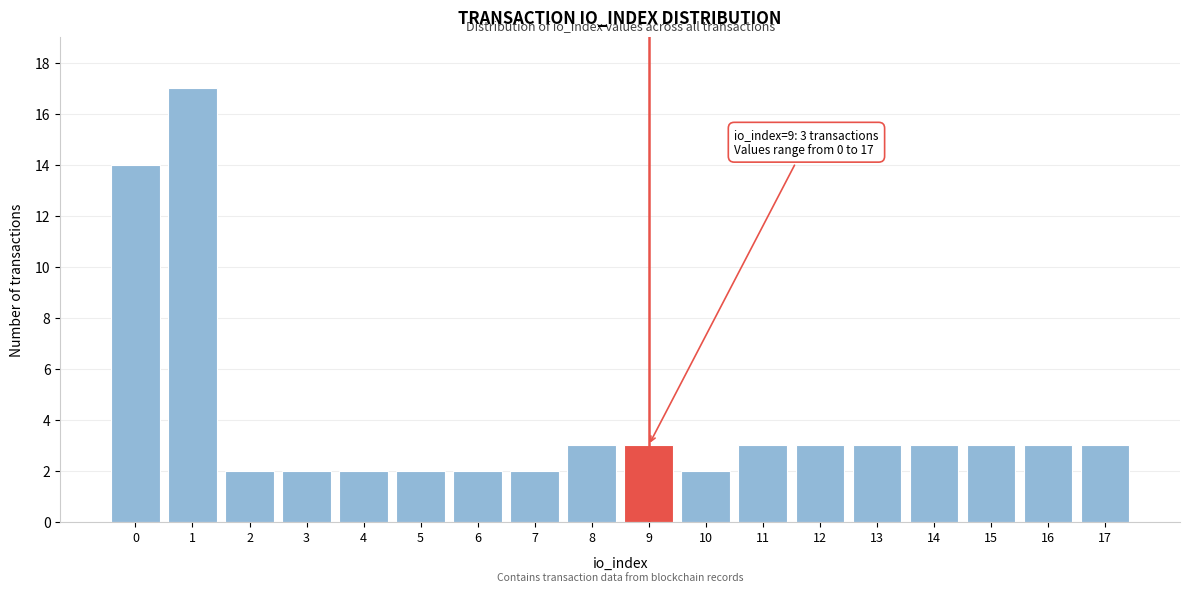

Reading left to right, transcribe all the data shown in this chart.

14	17	2	2	2	2	2	2	3	3	2	3	3	3	3	3	3	3